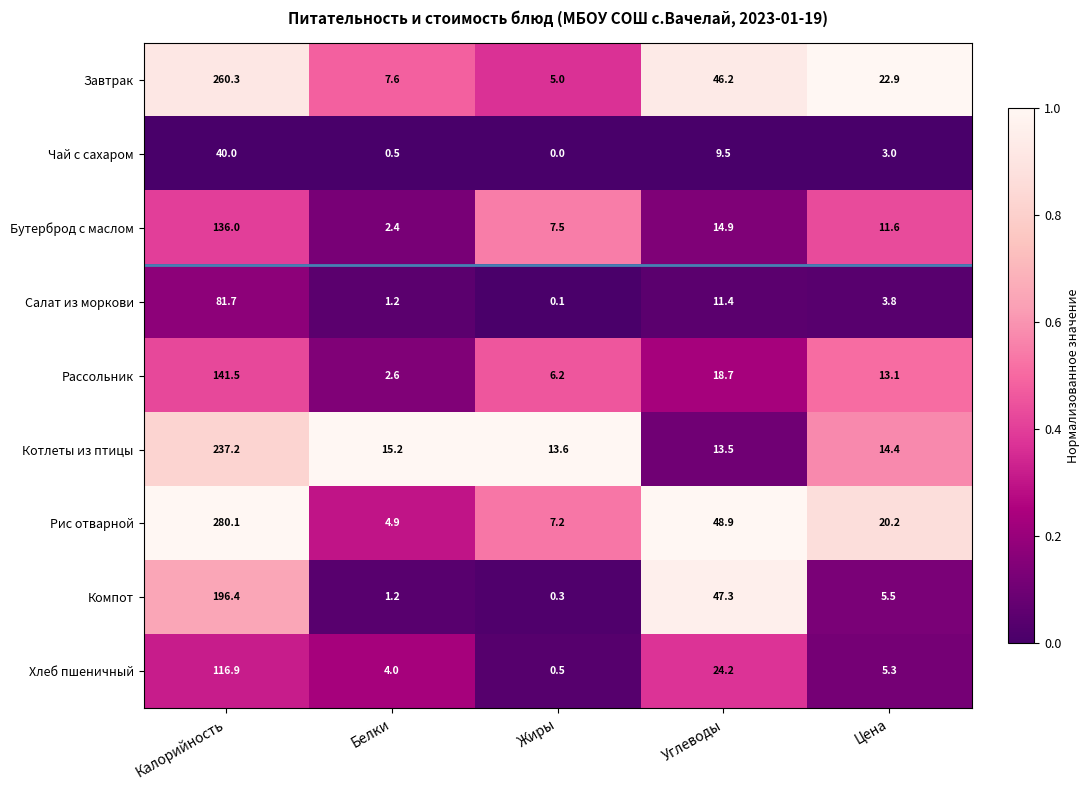

At how many categories does at least one series exceed 0?

5